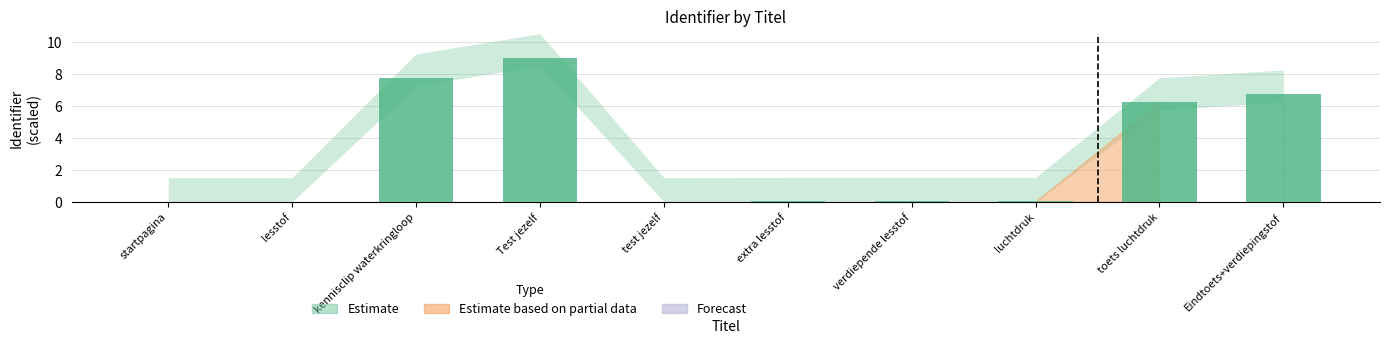

Which category has the highest value across all series?

Test jezelf